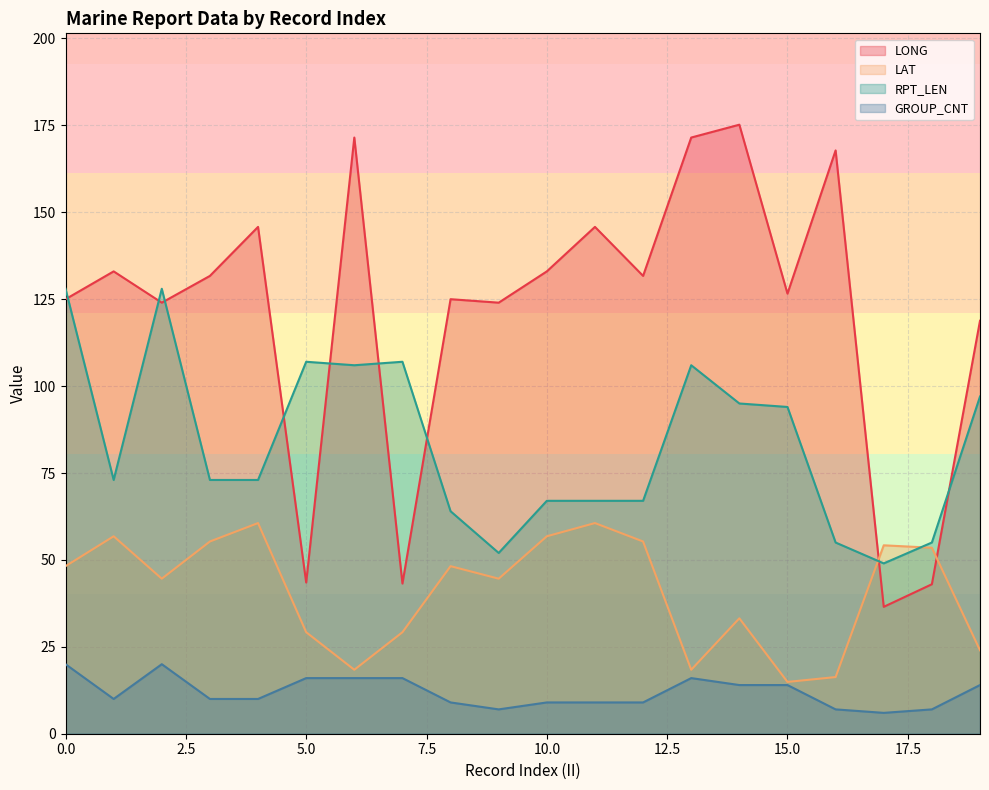

How many data points in GROUP_CNT are above 10?

9